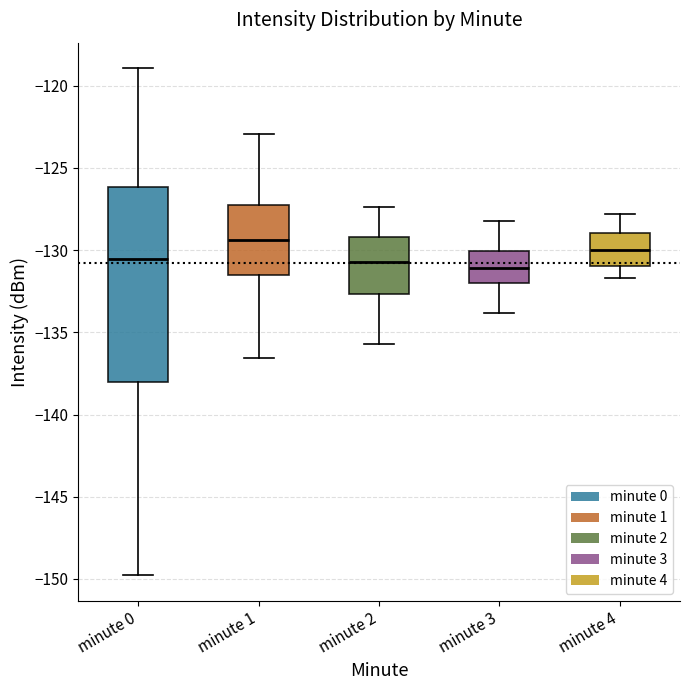

Reading left to right, read every box against the y-axis: the position of its median line, the range the box covers, and the ends of its whiskers. The values are not printed on the chart, so give them approximately, as read against the axis.

minute 0: median -130.5, box -138.0 to -126.0, whiskers -150.0 to -119.0
minute 1: median -129.5, box -131.5 to -127.5, whiskers -136.5 to -123.0
minute 2: median -130.5, box -132.5 to -129.0, whiskers -135.5 to -127.5
minute 3: median -131.0, box -132.0 to -130.0, whiskers -134.0 to -128.0
minute 4: median -130.0, box -131.0 to -129.0, whiskers -131.5 to -128.0